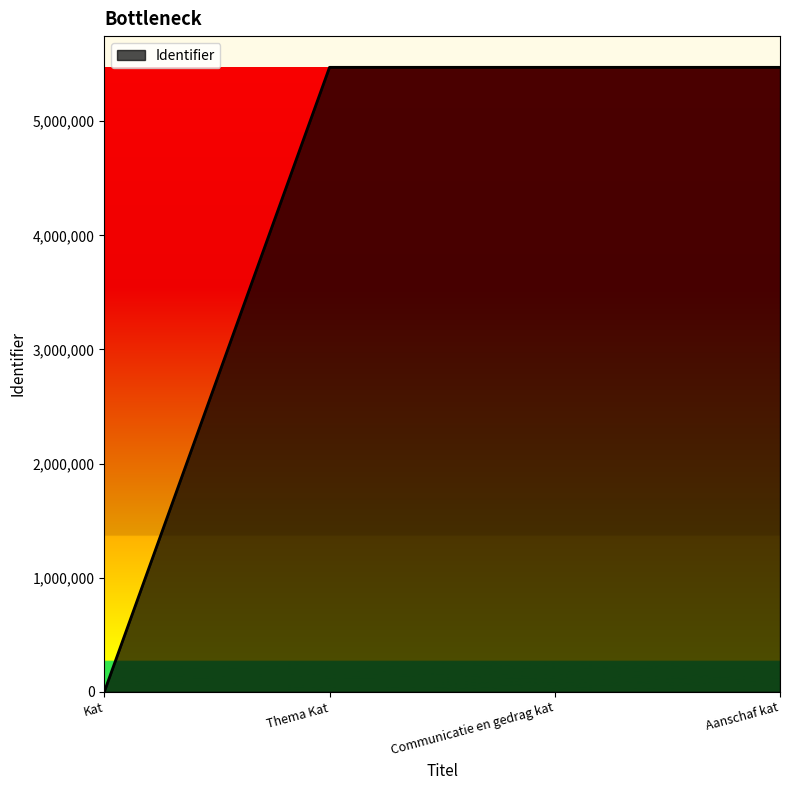

What is the average value?

4104215